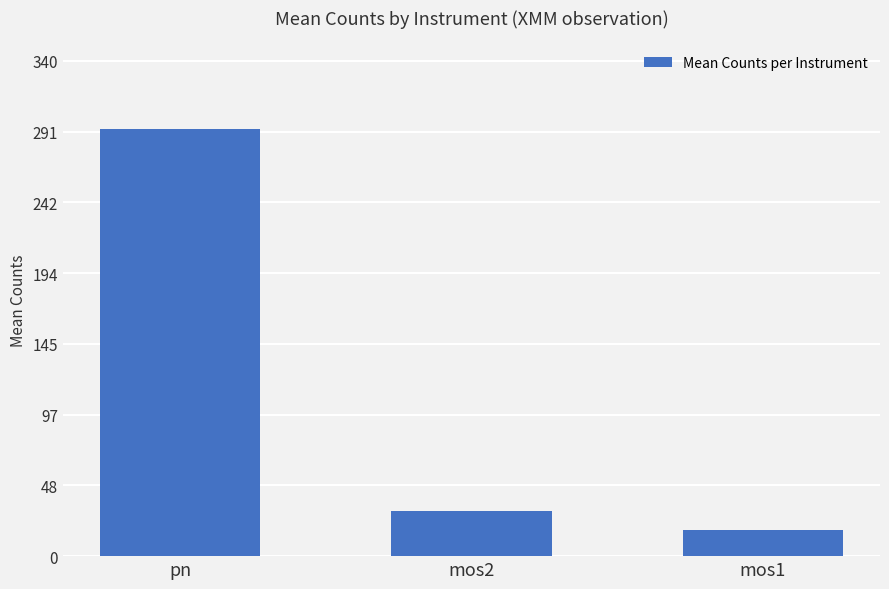

What is the difference between the maximum and minimum values?

275.5